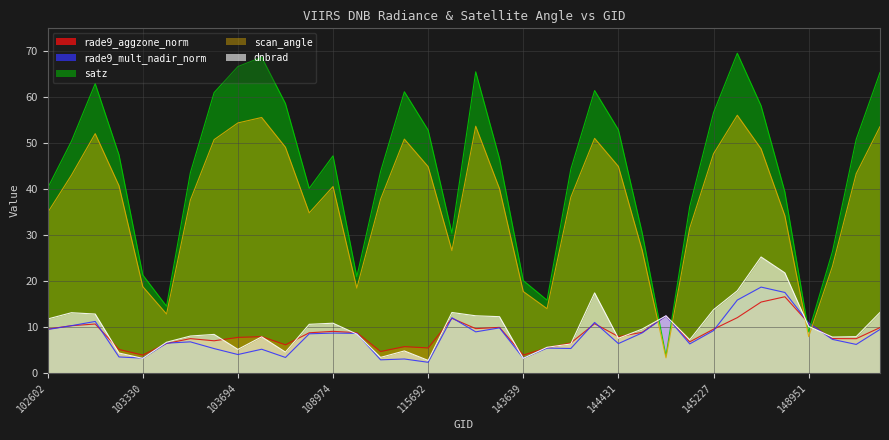

Reading left to right, transcribe all the data shown in this chart.

dnbrad: 11.7	13.1	12.8	4.3	3.1	6.6	8.0	8.3	5.1	7.8	4.5	10.5	10.8	8.4	3.3	4.7	2.7	13.1	12.4	12.2	3.1	5.5	6.3	17.4	7.5	9.5	12.4	7.2	13.7	17.8	25.2	21.7	10.1	7.8	7.9	13.1
rade9_aggzone_norm: 9.5	10.2	10.6	5.1	3.8	6.4	7.4	7.0	7.7	7.9	6.1	8.7	9.0	8.7	4.6	5.7	5.4	11.8	9.6	9.9	3.8	5.4	6.5	10.7	7.9	8.8	12.4	6.7	9.5	12.0	15.4	16.5	10.8	7.4	7.4	9.8
rade9_mult_nadir_norm: 9.4	10.2	11.2	3.4	3.2	6.4	6.7	5.3	4.0	5.1	3.3	8.5	8.6	8.6	2.8	3.0	2.3	12.0	8.9	9.8	3.2	5.4	5.3	11.0	6.3	8.7	12.4	6.3	9.2	15.8	18.6	17.5	10.8	7.3	6.2	9.4
satz: 40.2	50.4	63.0	47.5	21.3	14.5	43.5	61.0	66.7	68.7	58.6	40.1	47.2	20.9	43.8	61.2	52.8	30.4	65.5	46.7	20.1	15.8	44.3	61.4	52.9	30.5	3.7	36.2	56.6	69.6	58.1	39.4	8.9	26.4	50.8	65.4
scan_angle: 34.9	43.0	52.1	40.7	18.7	12.8	37.6	50.8	54.4	55.6	49.1	34.8	40.5	18.4	37.8	50.9	44.9	26.6	53.7	40.1	17.7	13.9	38.2	51.0	44.9	26.7	3.2	31.5	47.7	56.1	48.8	34.2	7.9	23.2	43.3	53.6